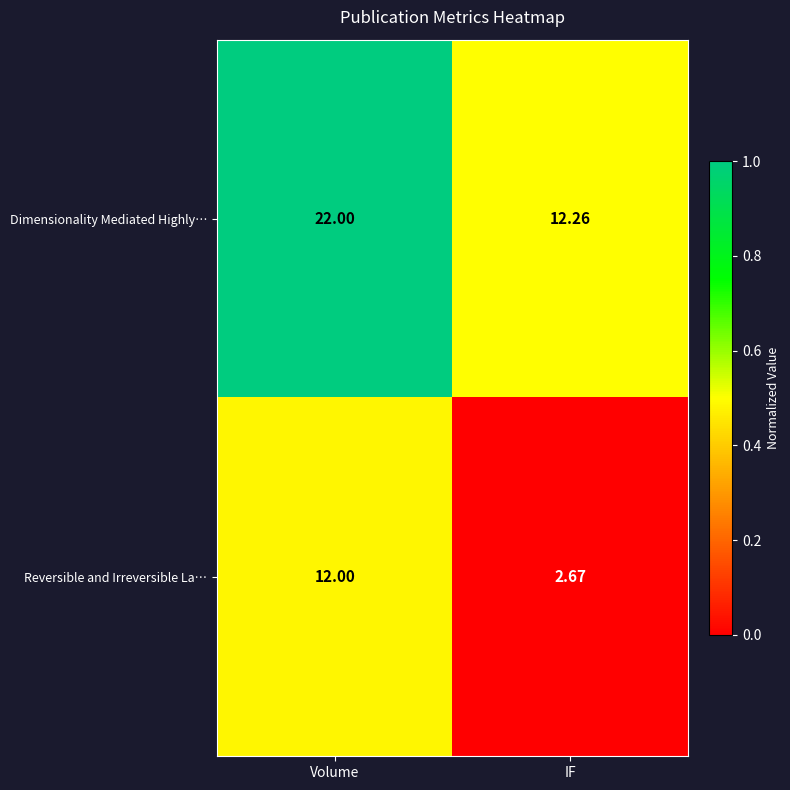

Between Volume and IF, which series saw the biggest shift?

Dimensionality Mediated Highly…